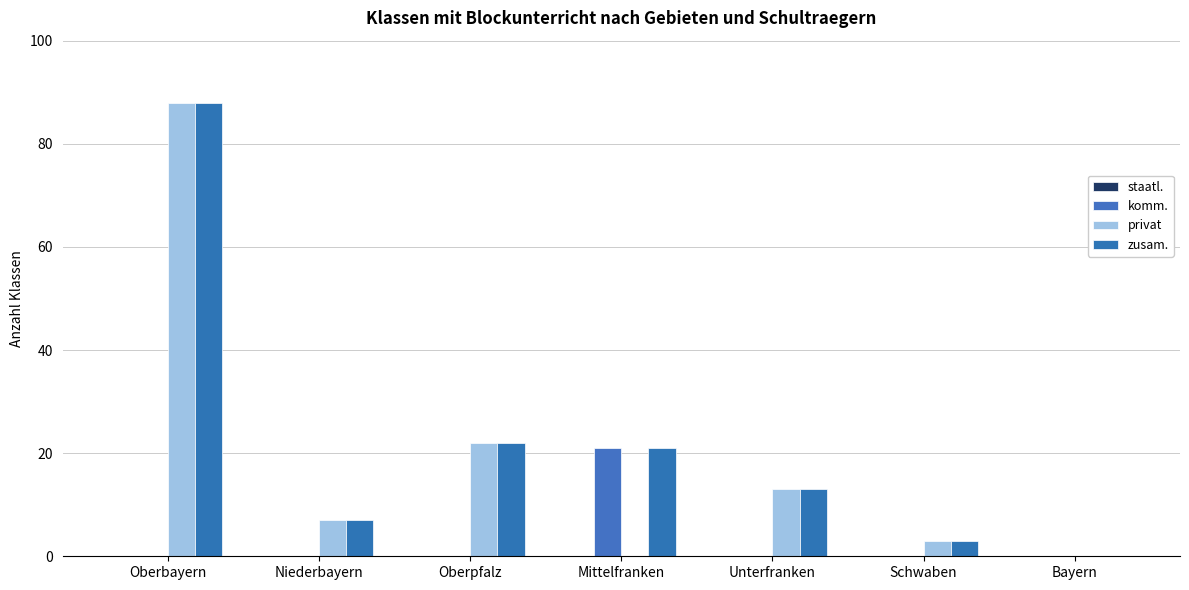

What is the sum of the komm. values at Oberbayern and Mittelfranken?

21